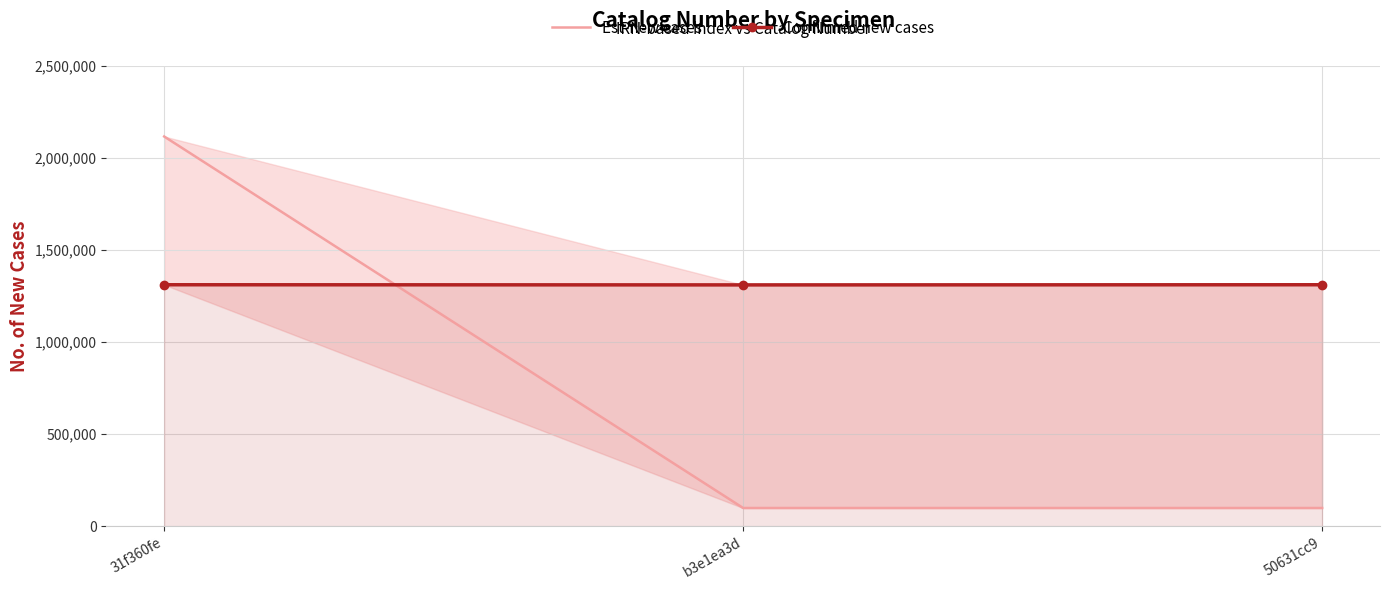

What is the value of the Confirmed new cases point at the 3rd from the left?

1311688